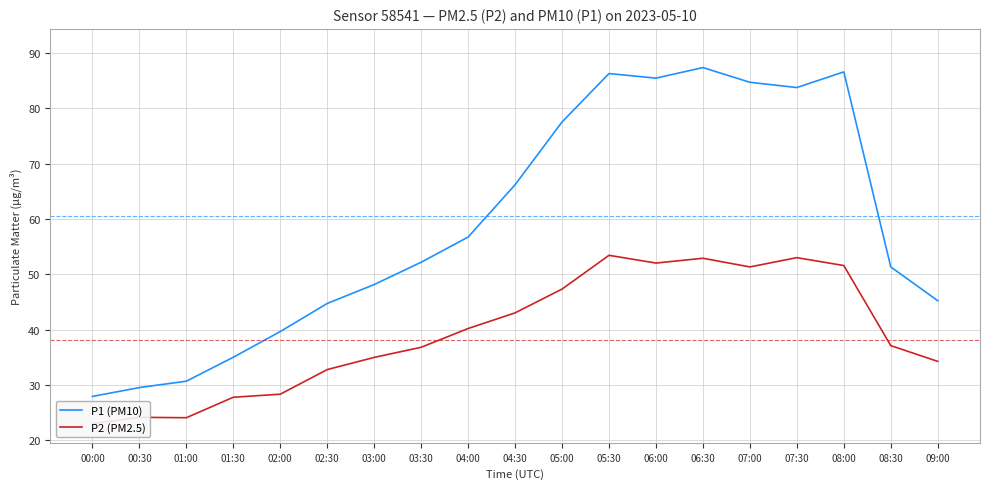

List the series in order of their overall mean, highest first.

P1 (PM10), P2 (PM2.5)